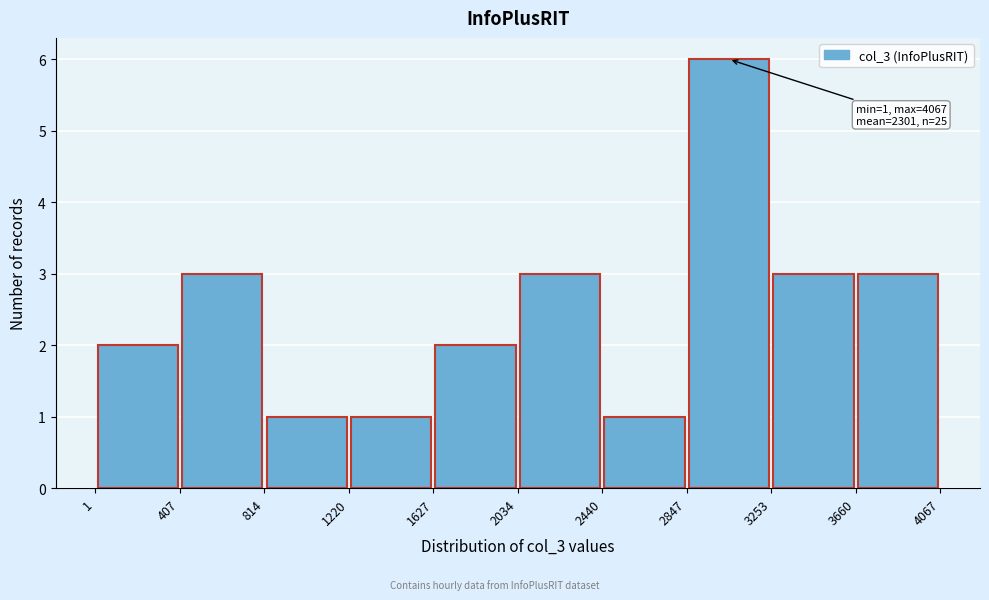

Which range on the x-axis has the tallest bar?

2847 to 3253